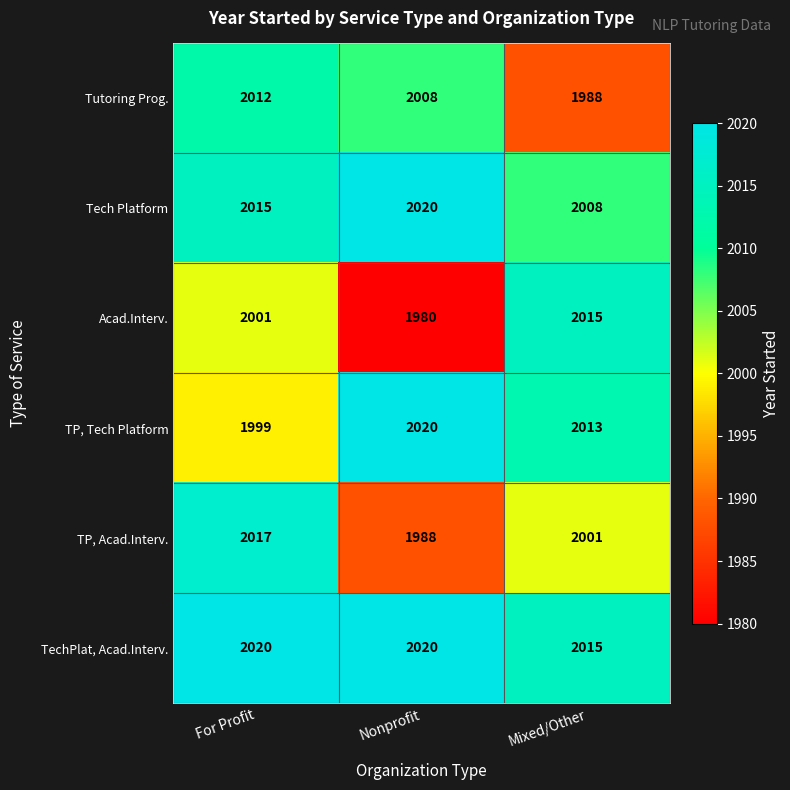

True or false: TechPlat, Acad.Interv. has a value of 2020 at Nonprofit.

True